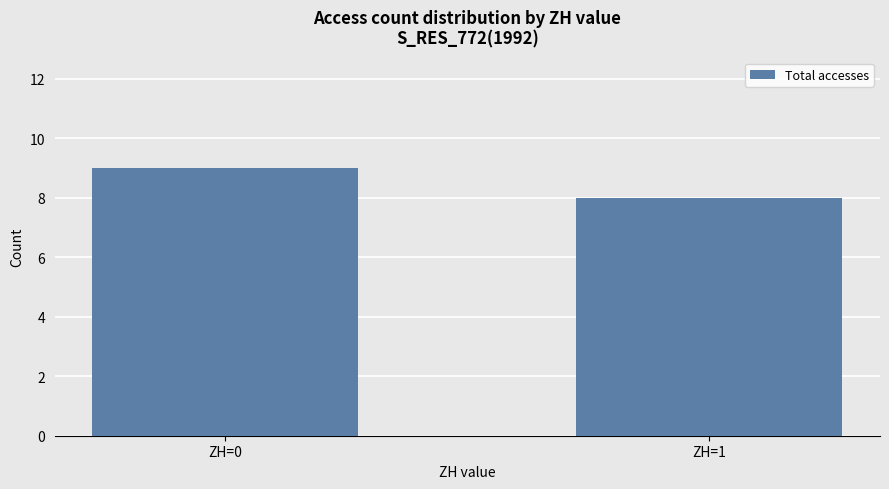

How many bars are there in total?

2